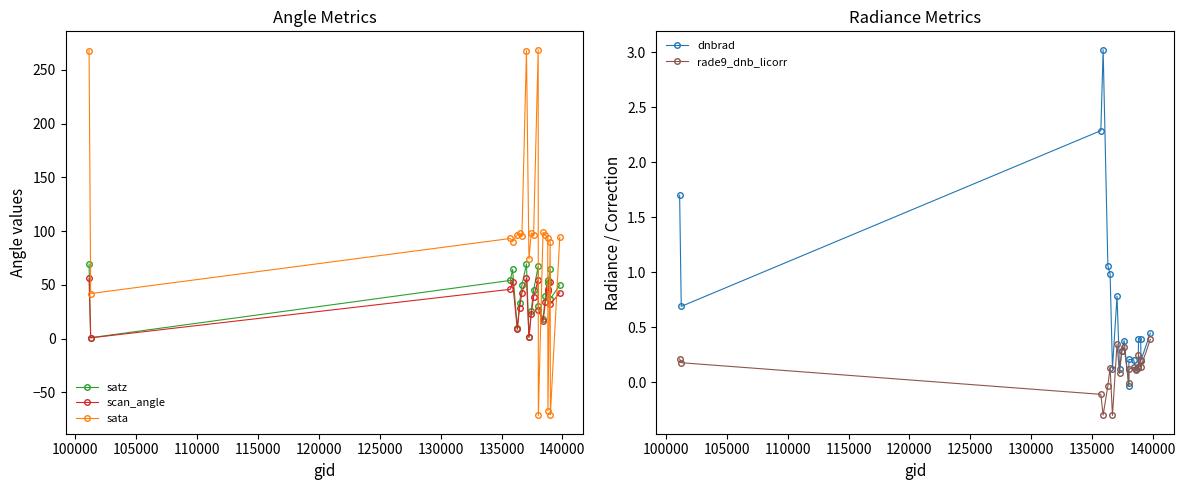

What is the maximum value for satz?

69.6